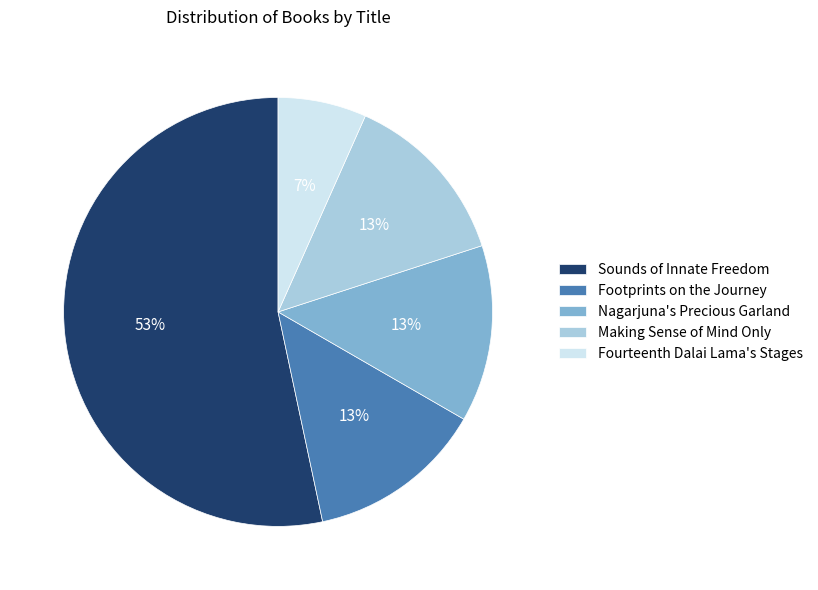

Is there any slice that represents more than half of the pie?

Yes